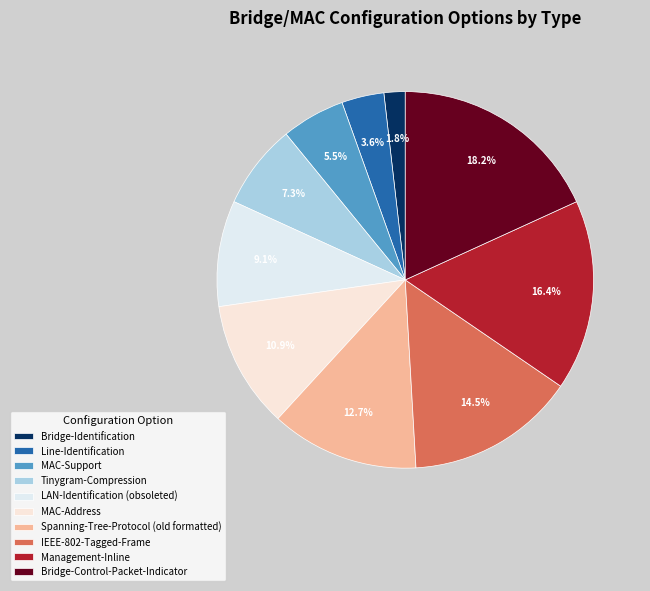

To the nearest percent, what is the difference between the Spanning-Tree-Protocol (old formatted) and MAC-Support slice percentages?

7%